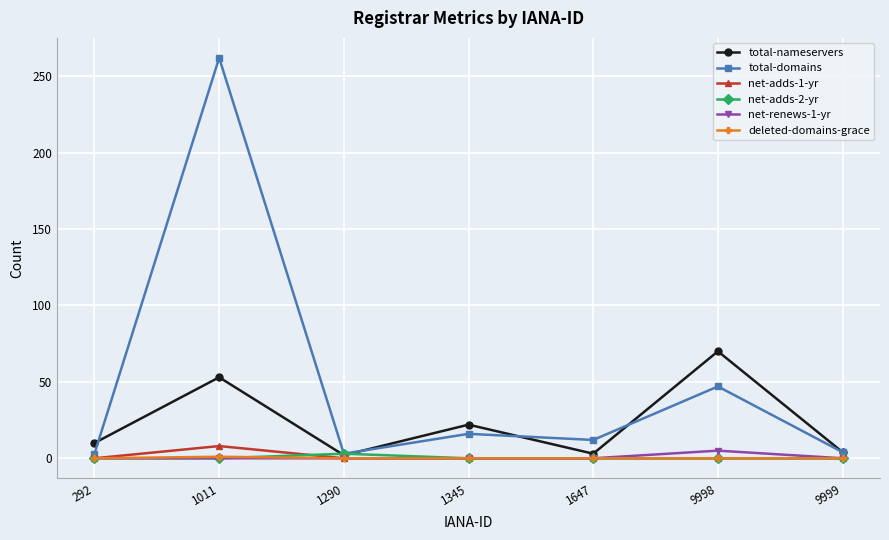

At how many categories does at least one series exceed 253?

1